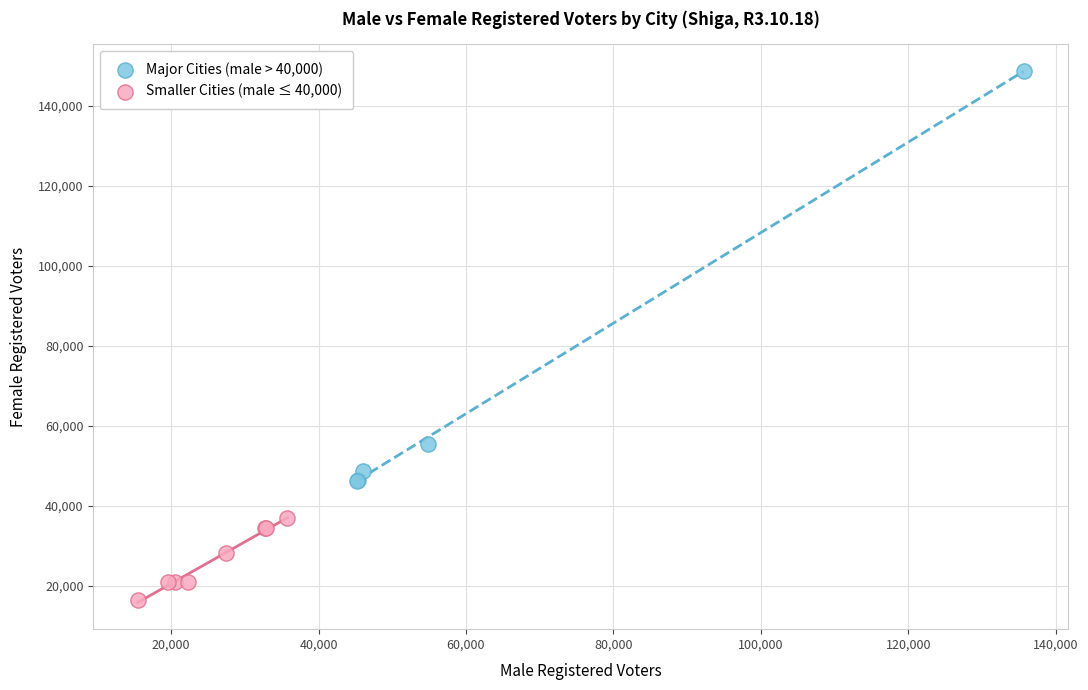

Which series has the largest Y range (max minus min)?

Major Cities (male > 40,000)